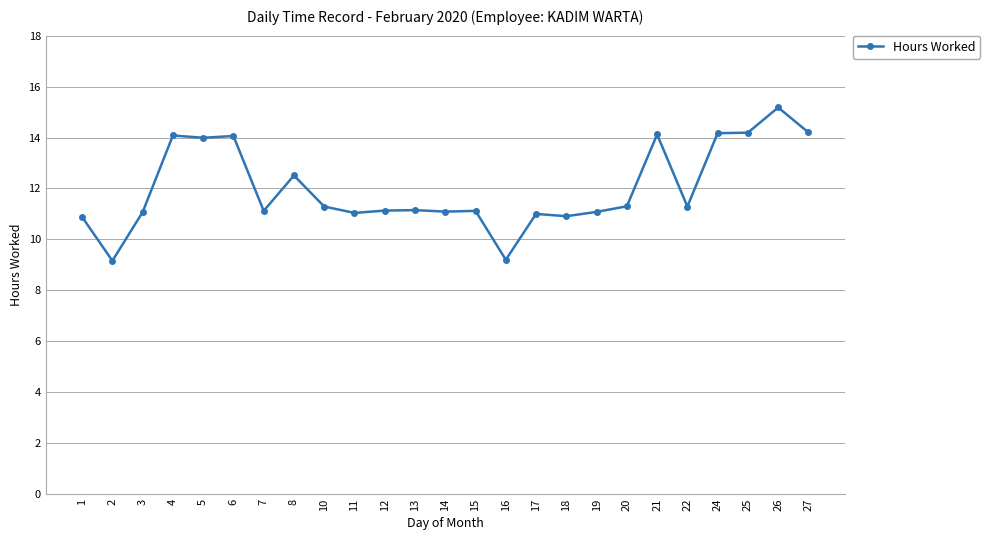

What is the difference between the maximum and minimum values?

6.0